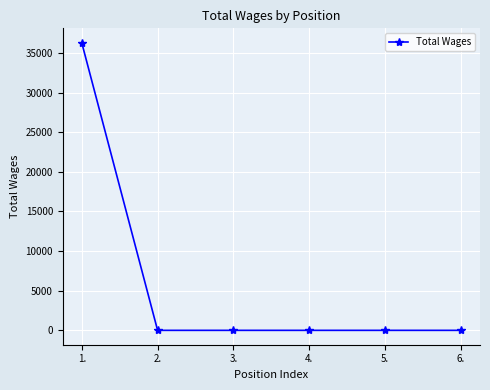

What is the sum of all values?

36282